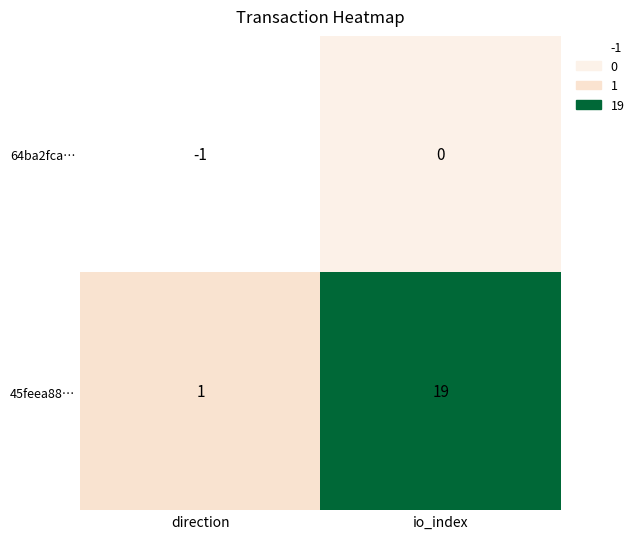

What is the difference between the 45feea88… values at direction and io_index?

18